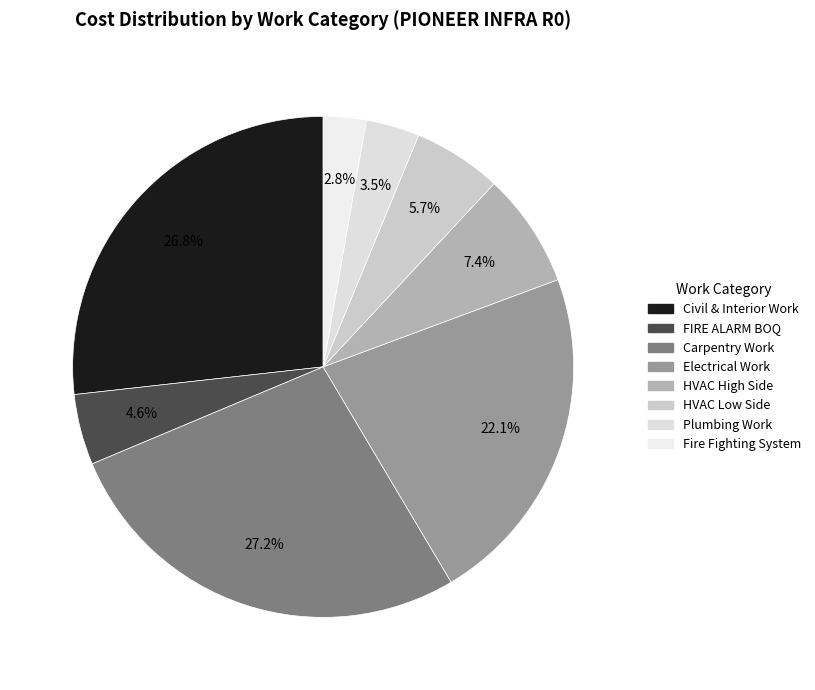

How many slices are in this pie chart?

8